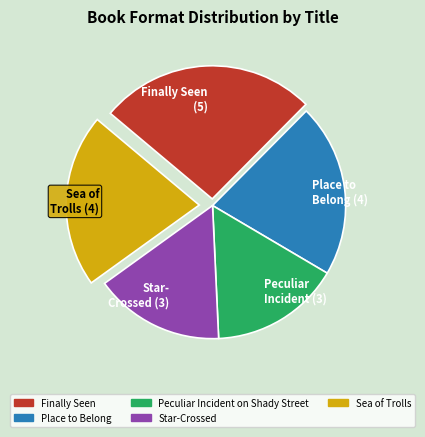

Is there a majority slice in this chart?

No